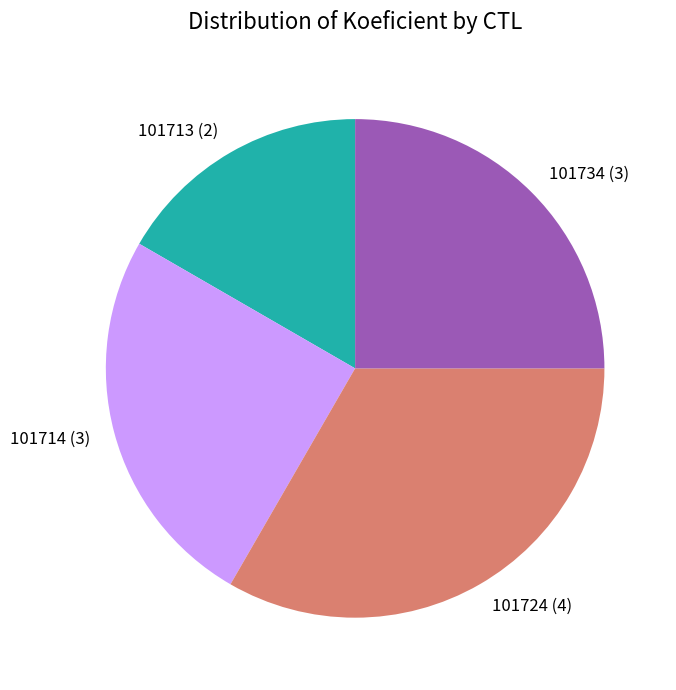

Is 101734 the majority of the pie?

No